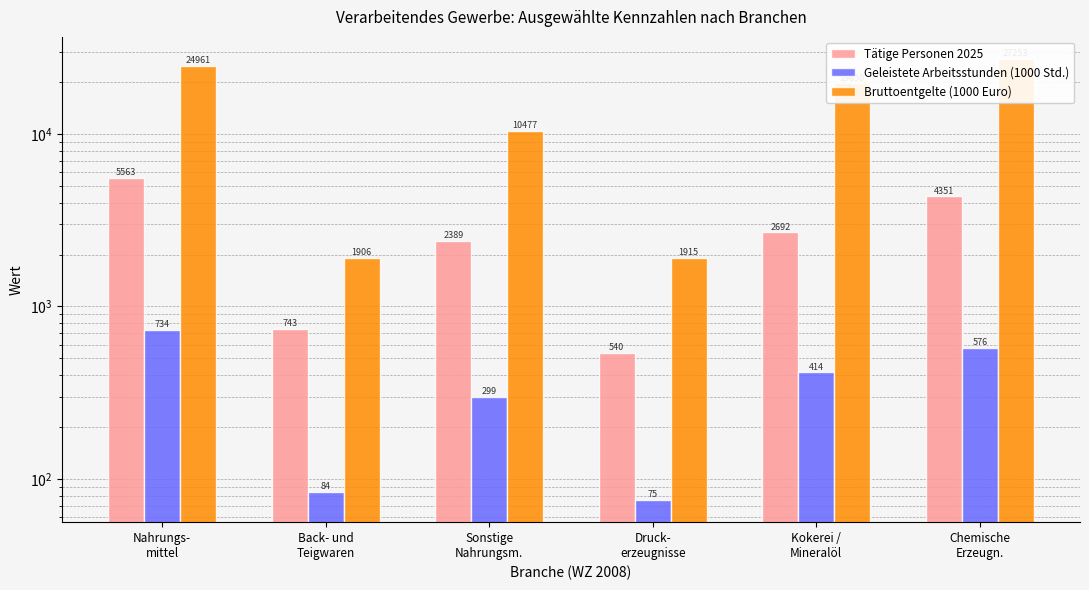

What is the label of the 2nd bar from the right?

Kokerei /
Mineralöl